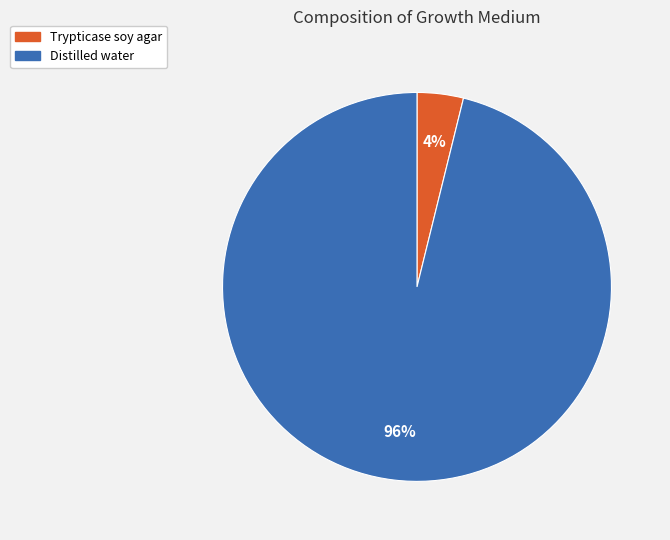

Rank the categories by value from highest to lowest.

Distilled water, Trypticase soy agar